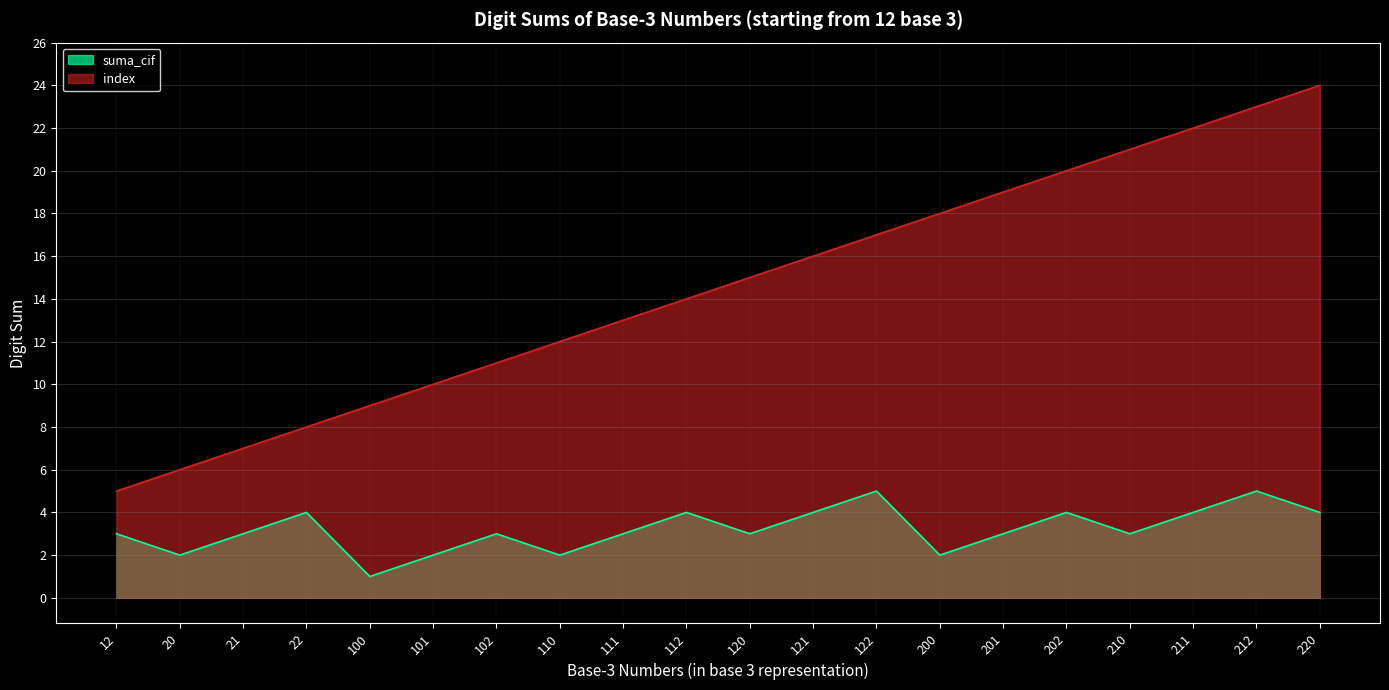

What is the value of the suma_cif point at the 9th from the left?

3